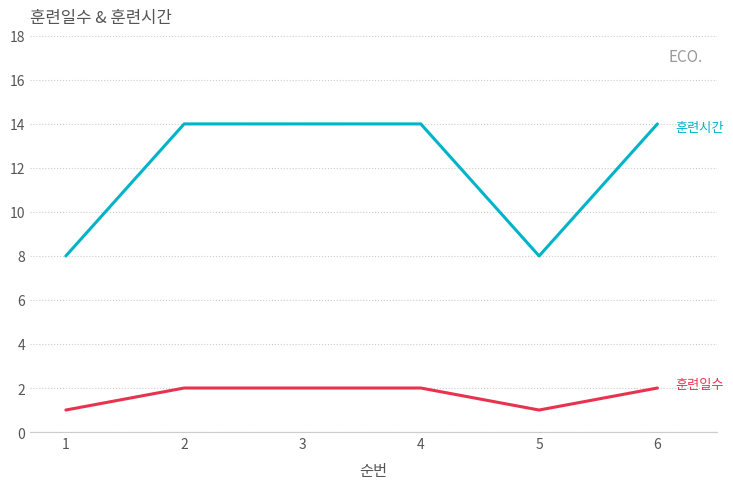

What is the greatest value displayed?

14